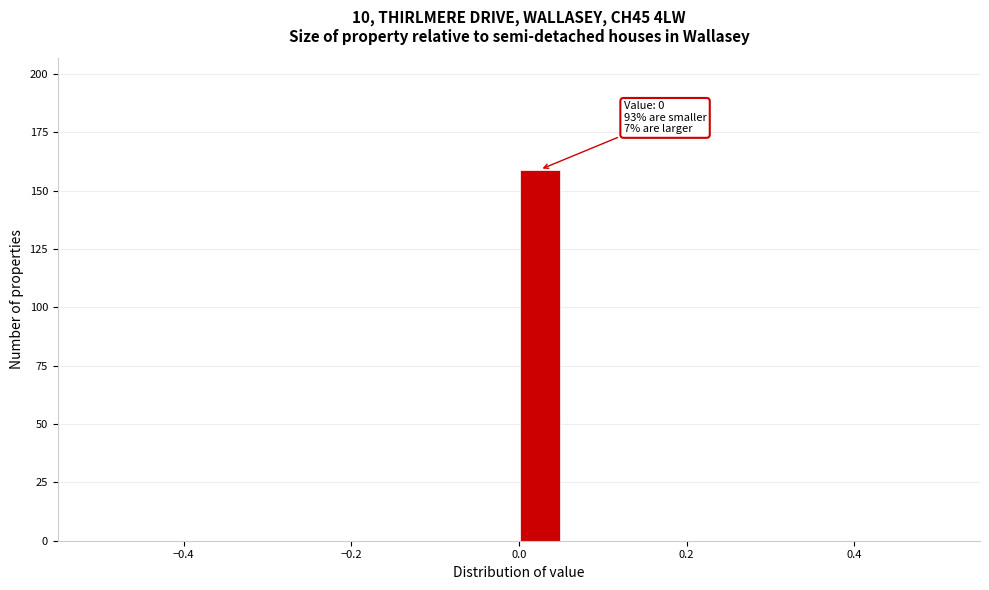

Around what value on the x-axis is the tallest bar? Give the approximate position of its centre, as read against the axis.

0.02